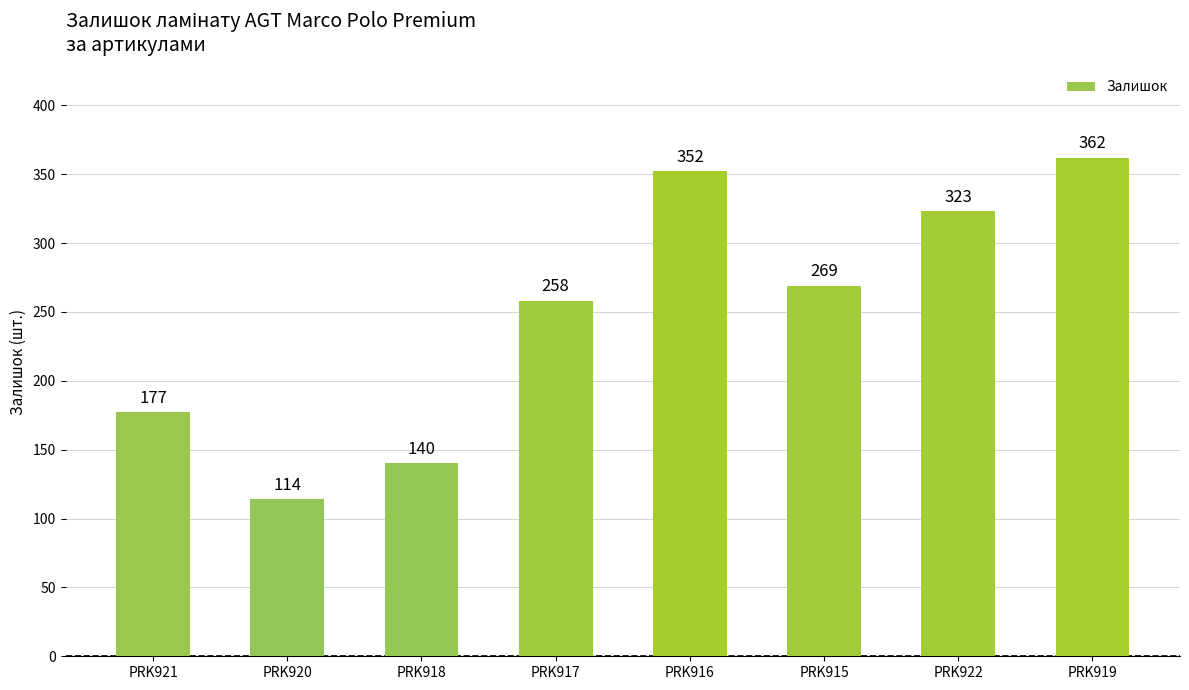

The chart shows a value of 177 at PRK921. True or false?

True